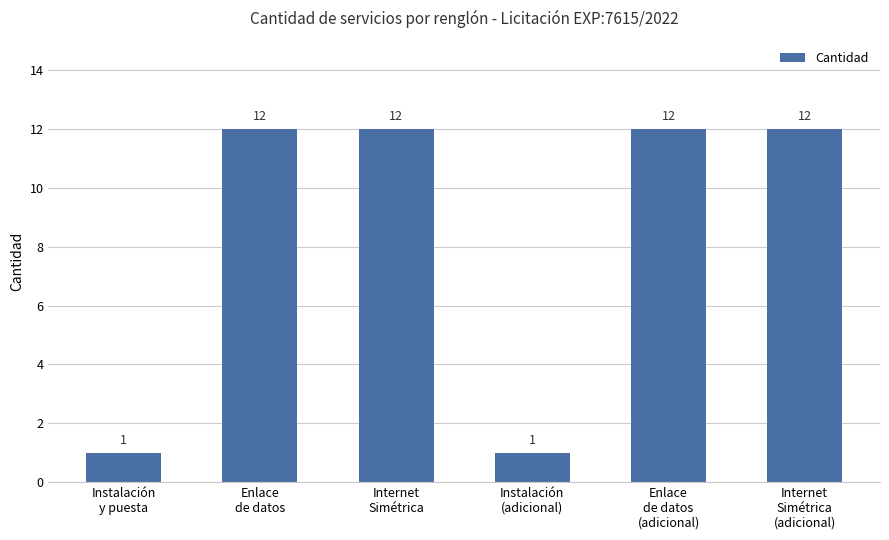

Count the number of categories in the chart.

6